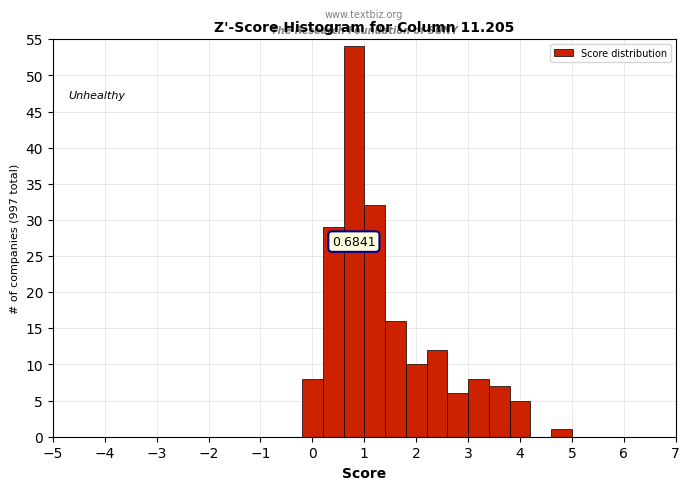

Which range on the x-axis has the tallest bar?

0.6 to 1.0